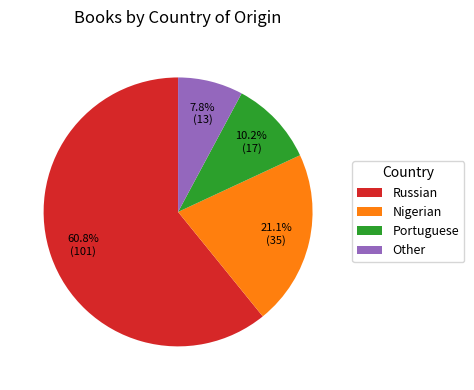

Is it true that Other is 8% of the pie?

True